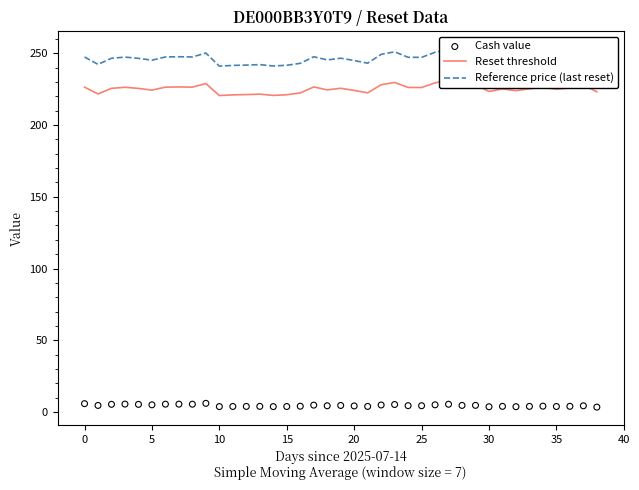

At how many categories does at least one series exceed 96?

39